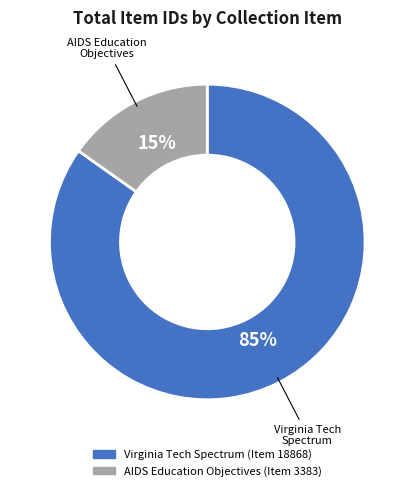

What percentage is the Virginia Tech Spectrum (Item 18868) slice, to the nearest percent?

85%